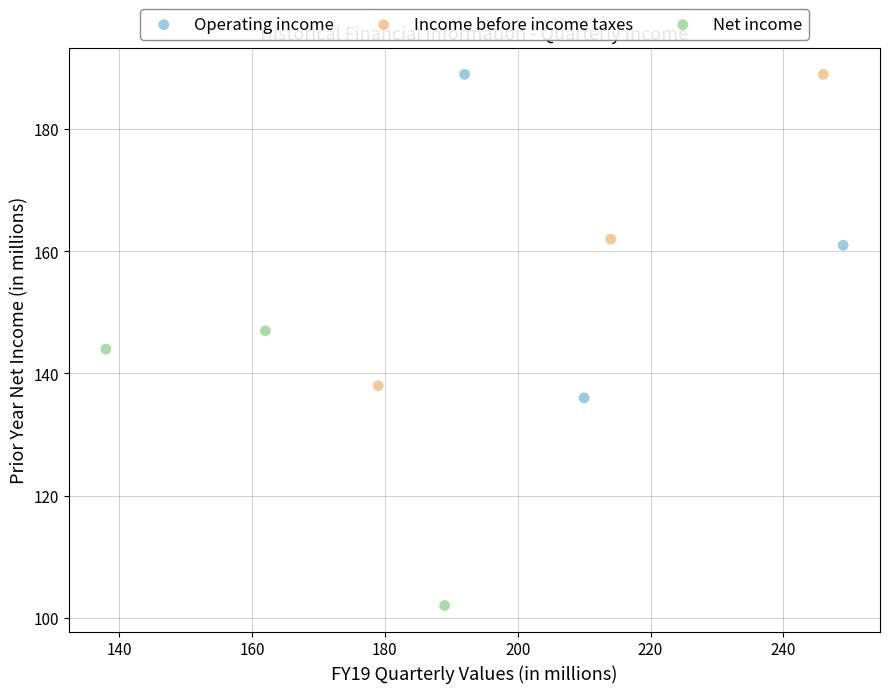

Which series has the largest Y range (max minus min)?

Operating income